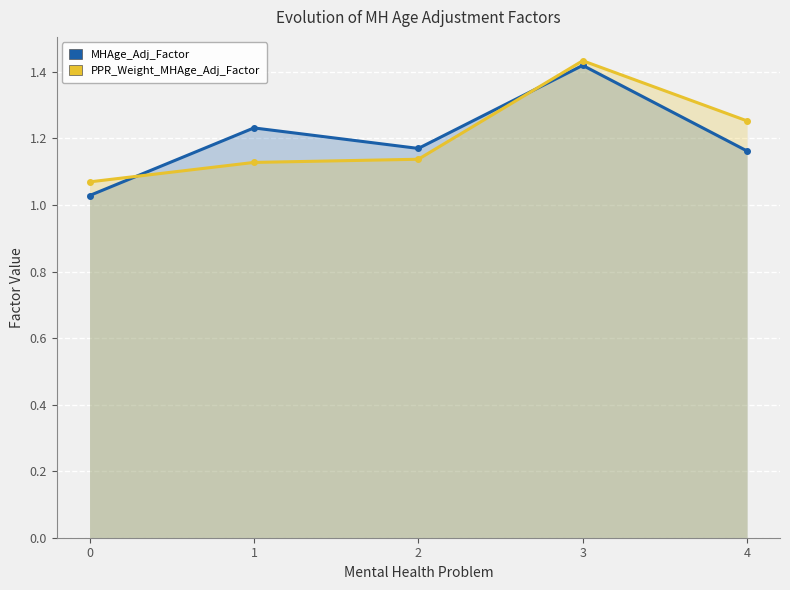

Which series changed the most between 0 and 4?

PPR_Weight_MHAge_Adj_Factor